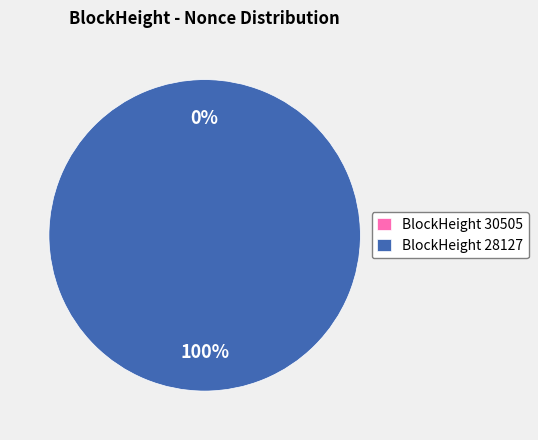

How many segments does this pie chart have?

2